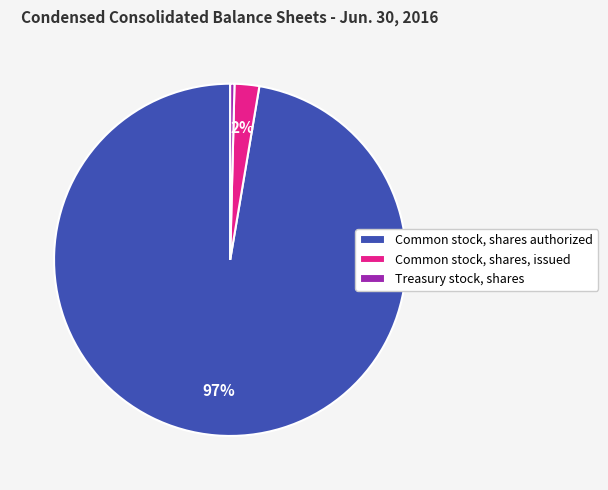

How many slices are in this pie chart?

3